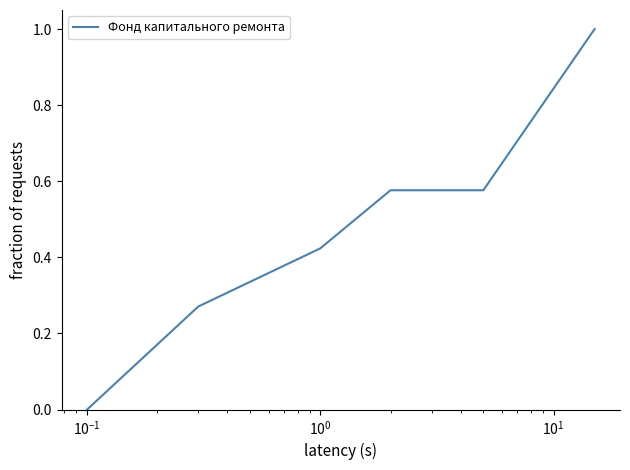

What is the sum of all values?

2.8